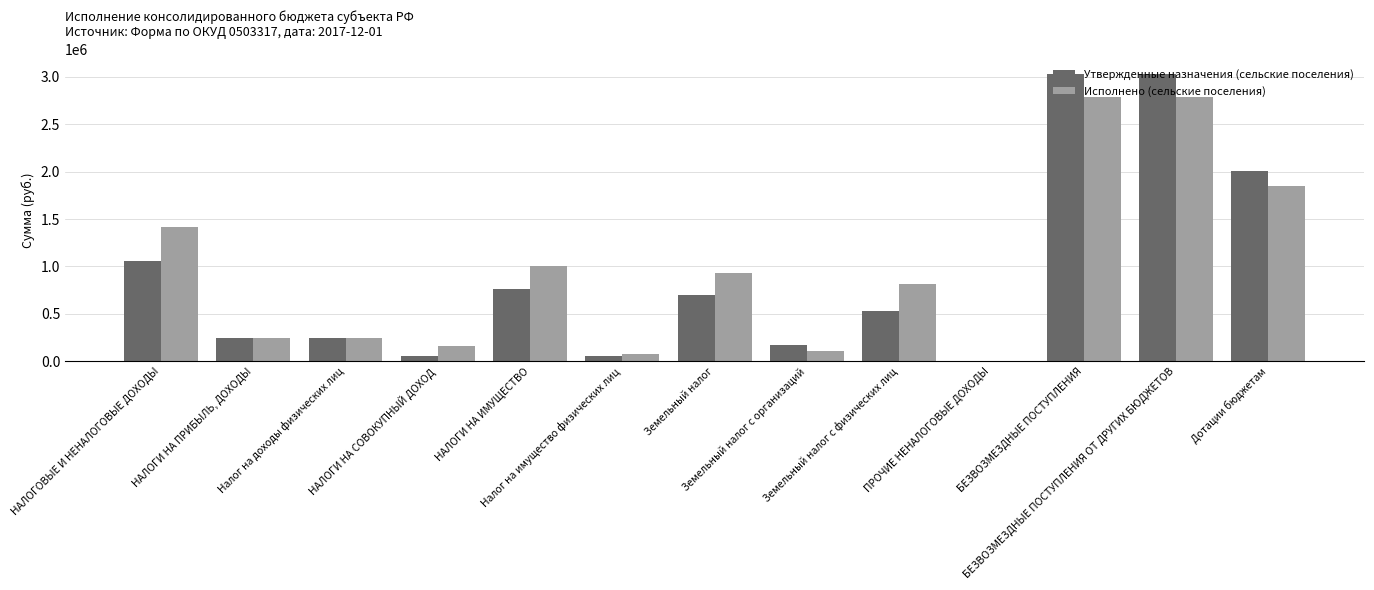

What is the approximate value of Исполнено (сельские поселения) at НАЛОГОВЫЕ И НЕНАЛОГОВЫЕ ДОХОДЫ?

1412796.2